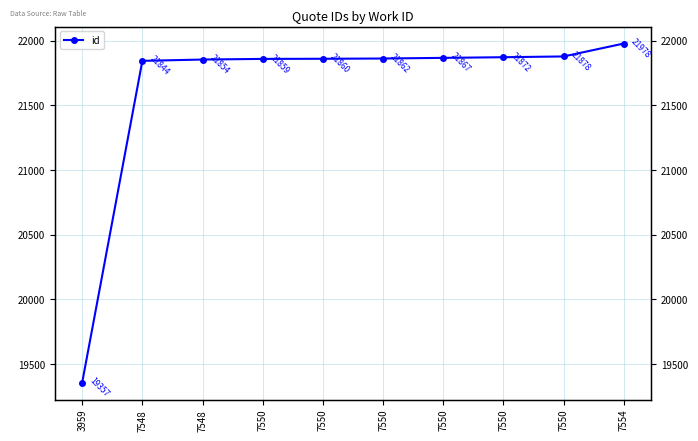

What is the ratio of the value at 7550 to the value at 7550?

1.0